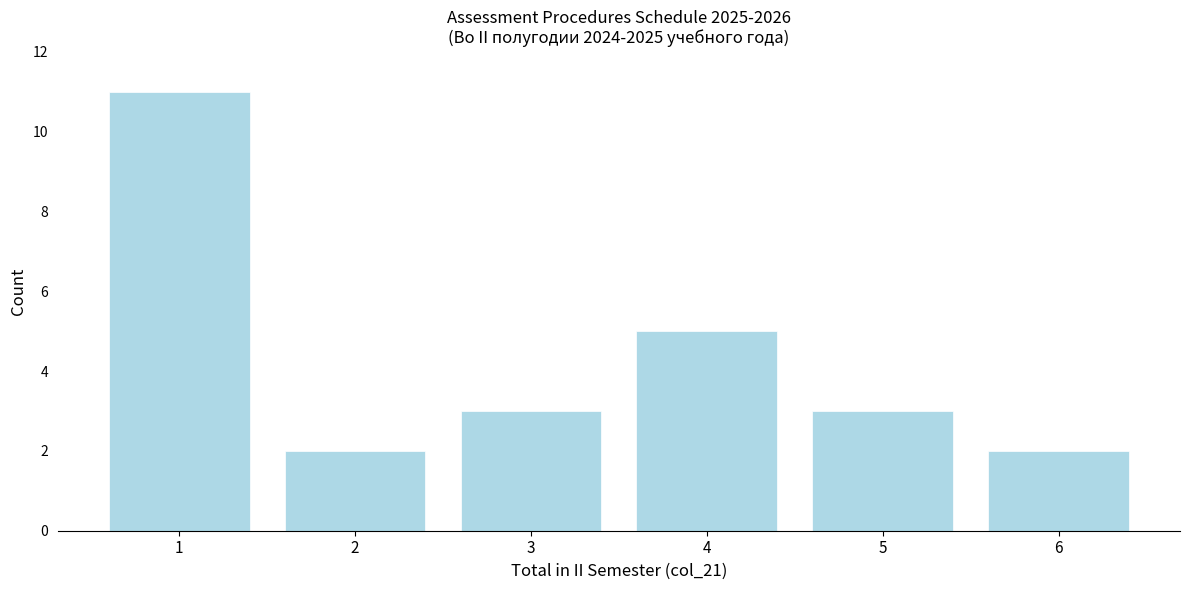

Over which range of the x-axis is the bar tallest?

0.5 to 1.5